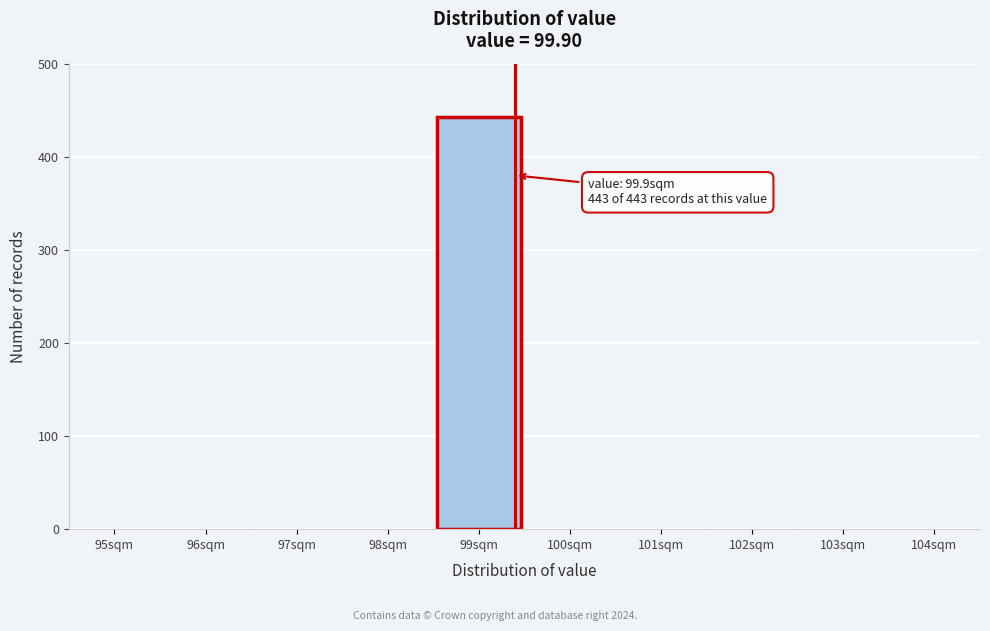

Reading right to left, transcribe all the data shown in this chart.

104sqm=0	103sqm=0	102sqm=0	101sqm=0	100sqm=0	99sqm=443	98sqm=0	97sqm=0	96sqm=0	95sqm=0